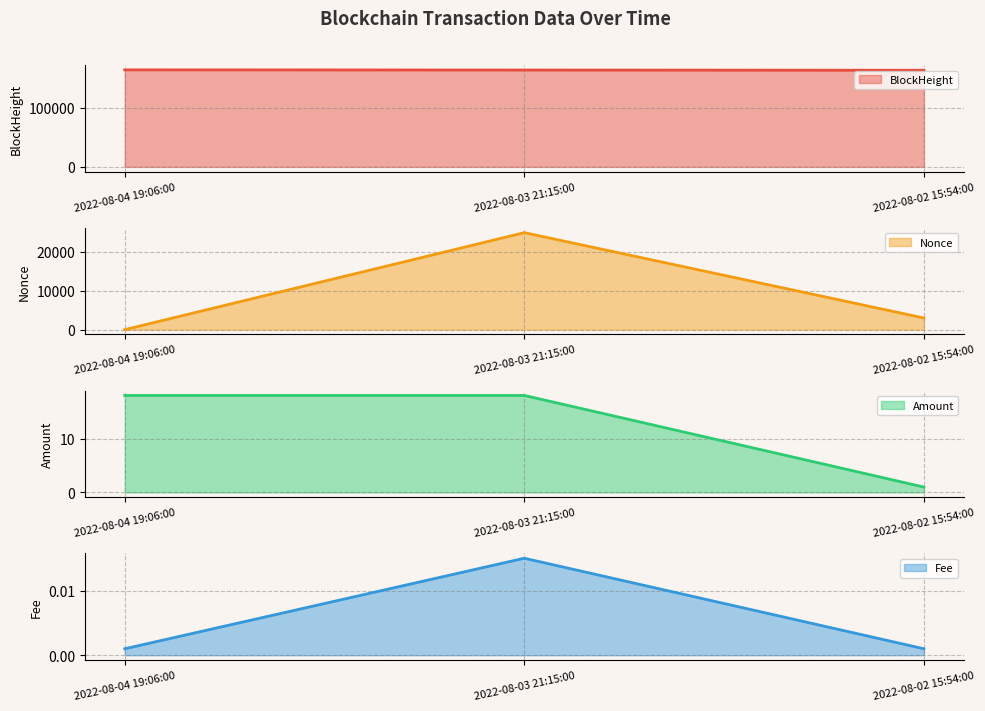

What is the difference between the second highest and minimum values in the Amount line series?

17.0